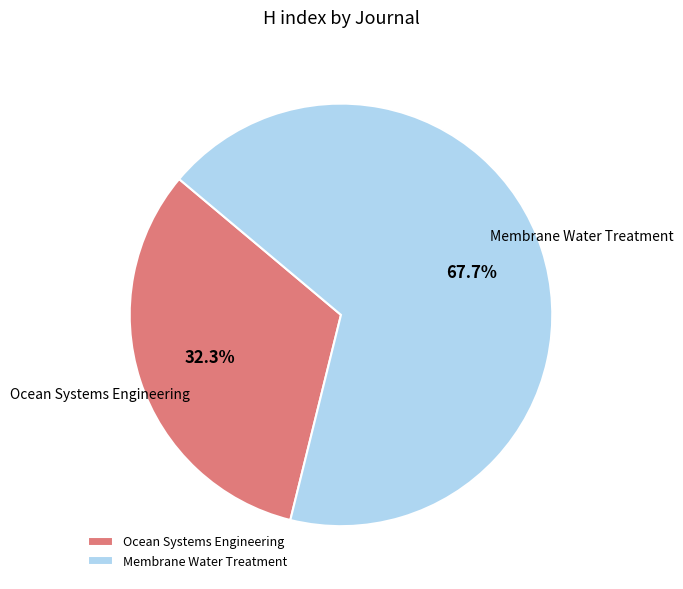

What is the largest slice in the pie chart?

Membrane Water Treatment